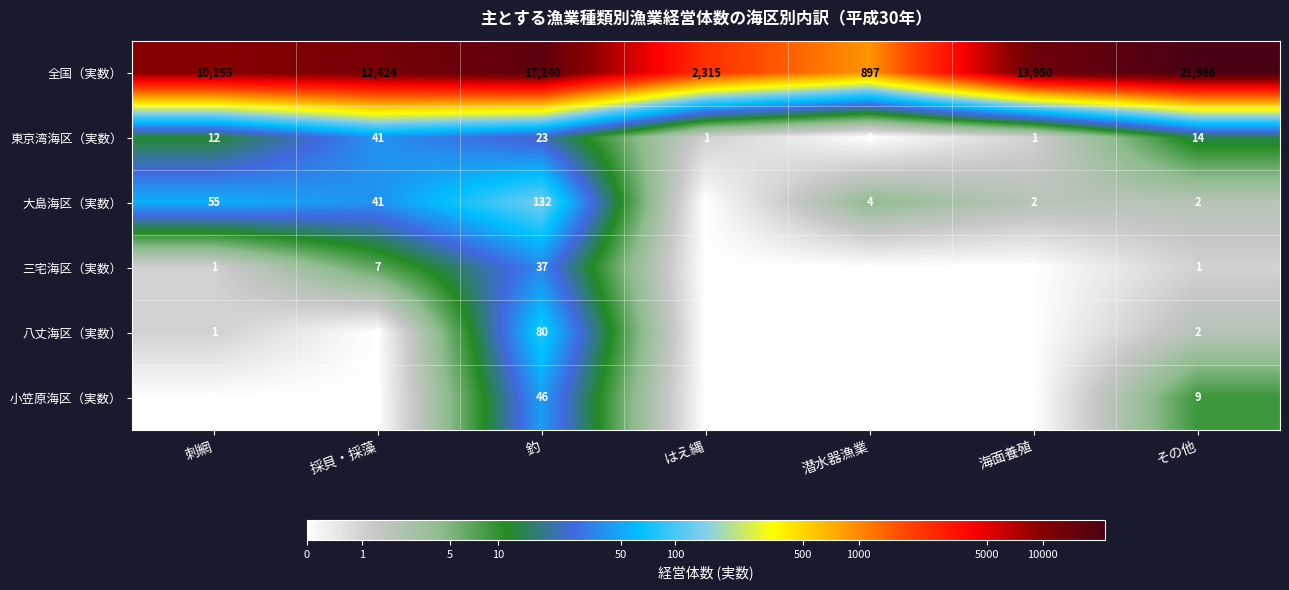

What is the average value of the 三宅海区（実数） series?

7